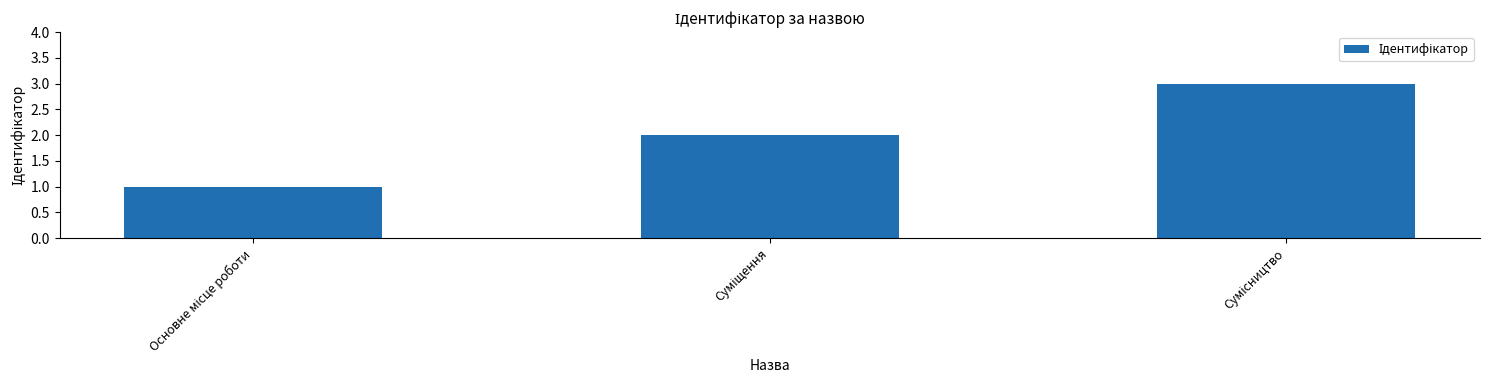

What is the maximum value shown in the chart?

3